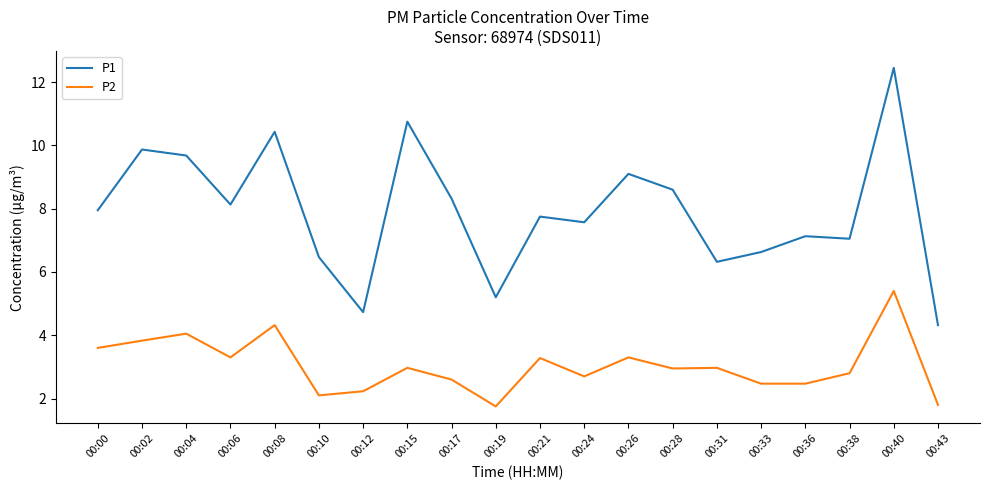

What is the total value across all series at 00:06?

11.4